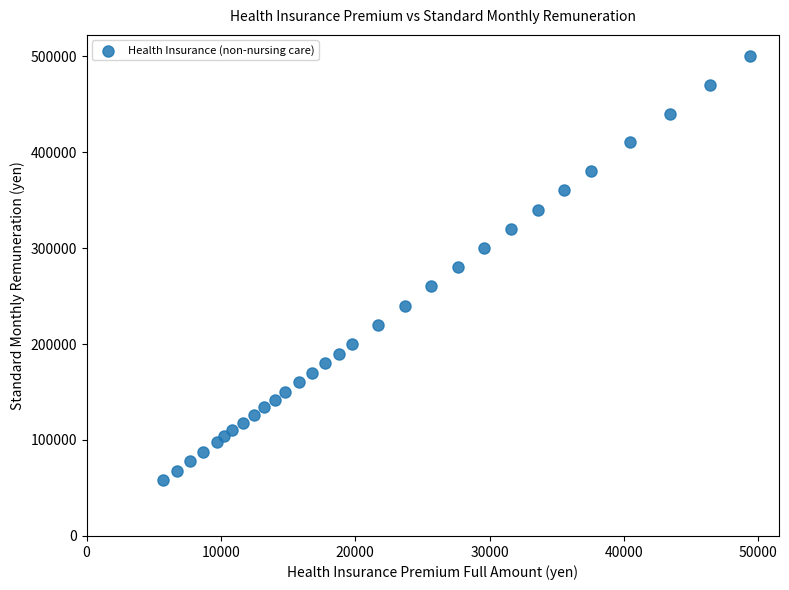

What is the range of Y values (max minus min)?

442000